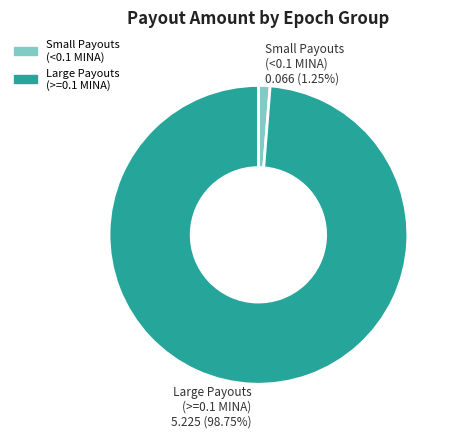

Does any single category account for the majority?

Yes